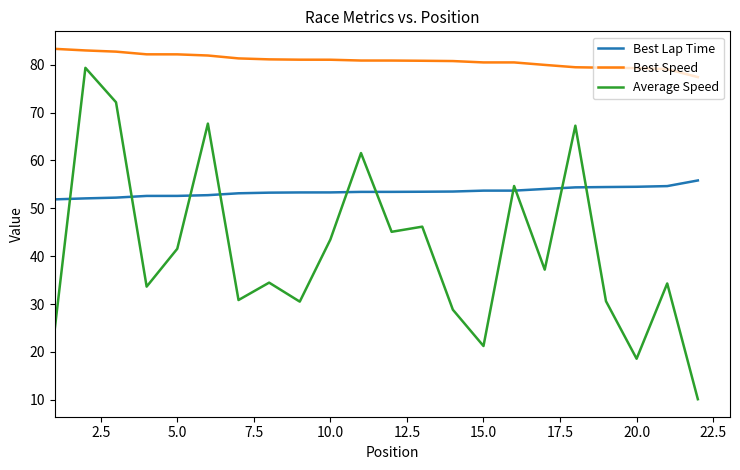

True or false: Best Lap Time and Best Speed intersect in this chart.

False